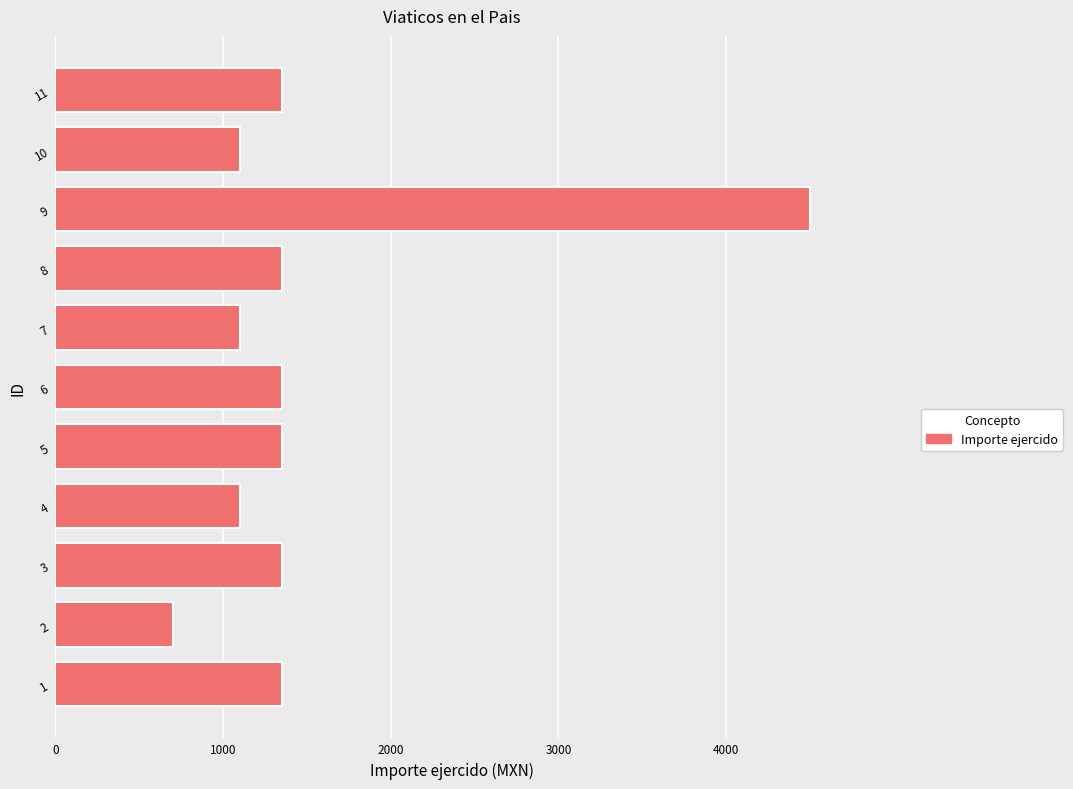

The chart shows a value of 531 at 7. True or false?

False